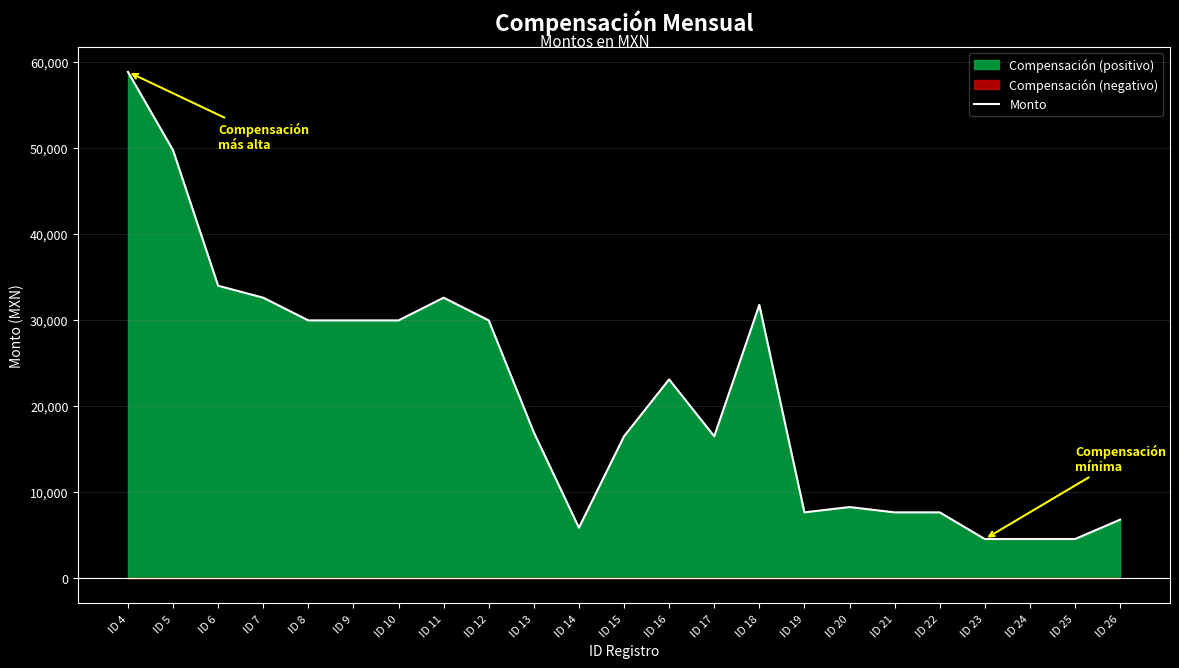

Count the number of values greater than 16932.

12